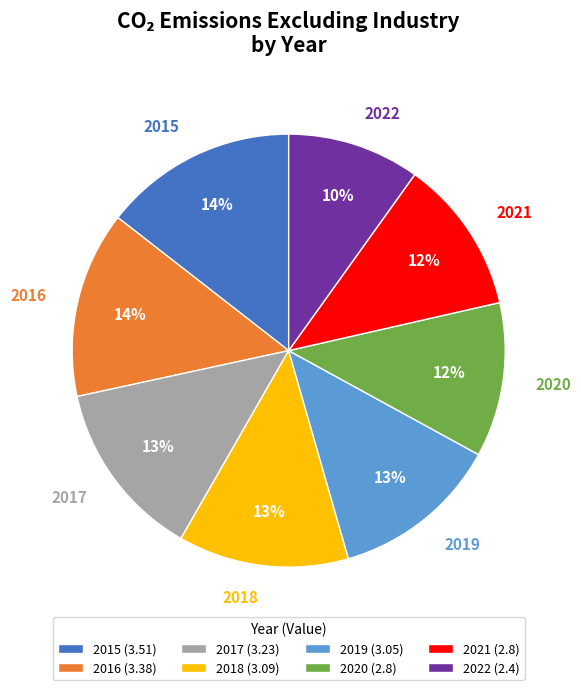

Which category has the smallest portion of the pie?

2022